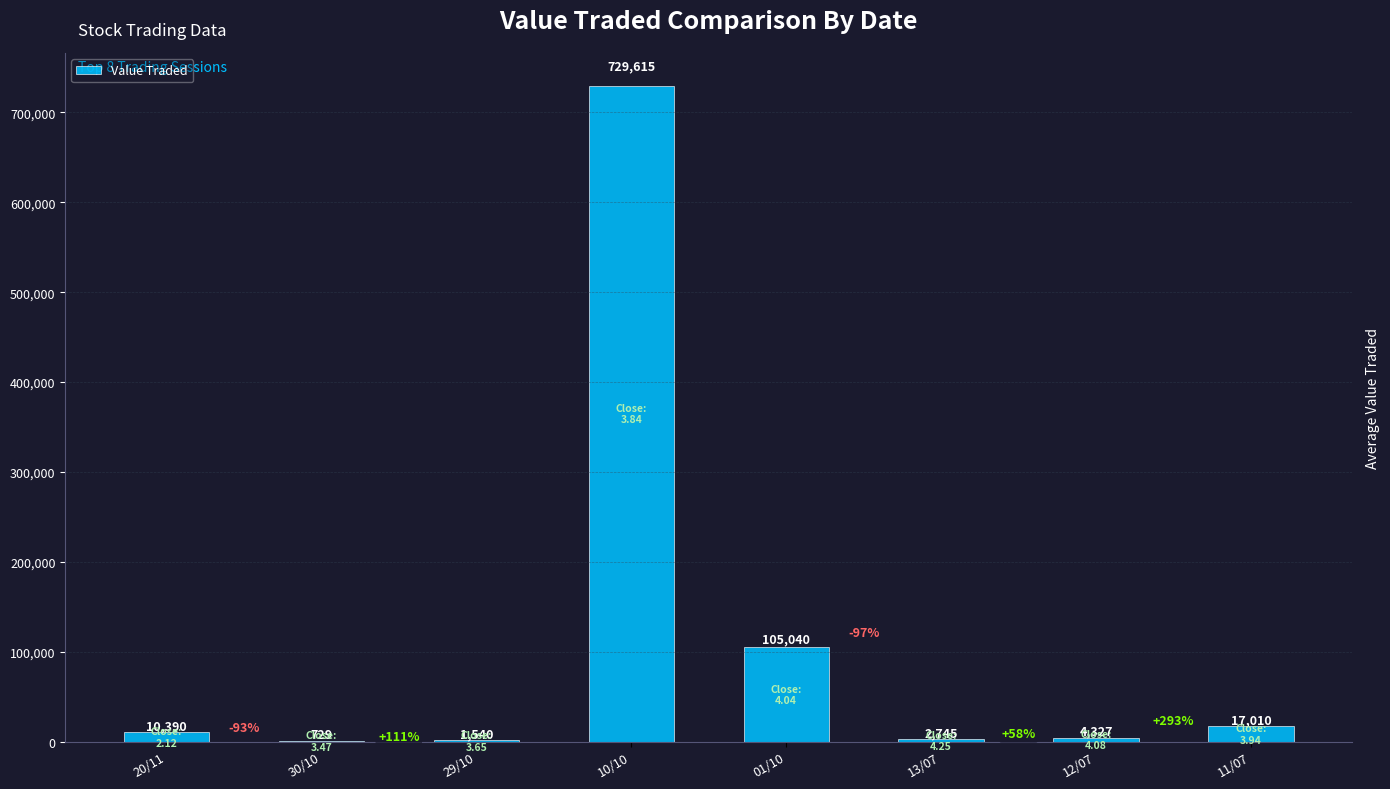

Does the chart contain stacked bars?

No